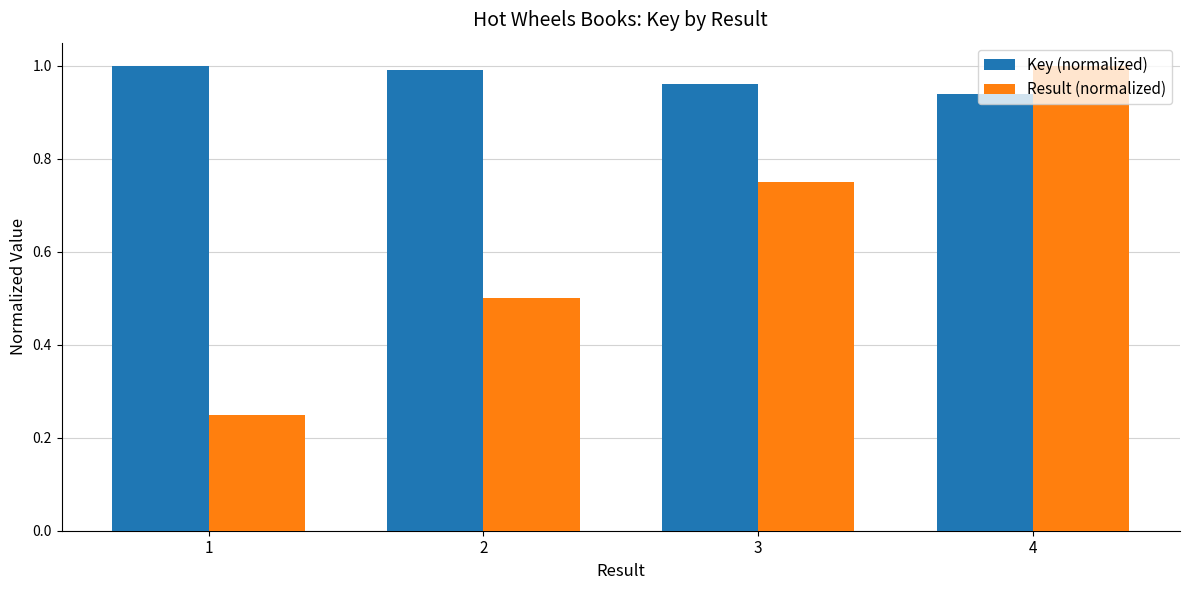

What is the average value of the Result (normalized) series?

0.6